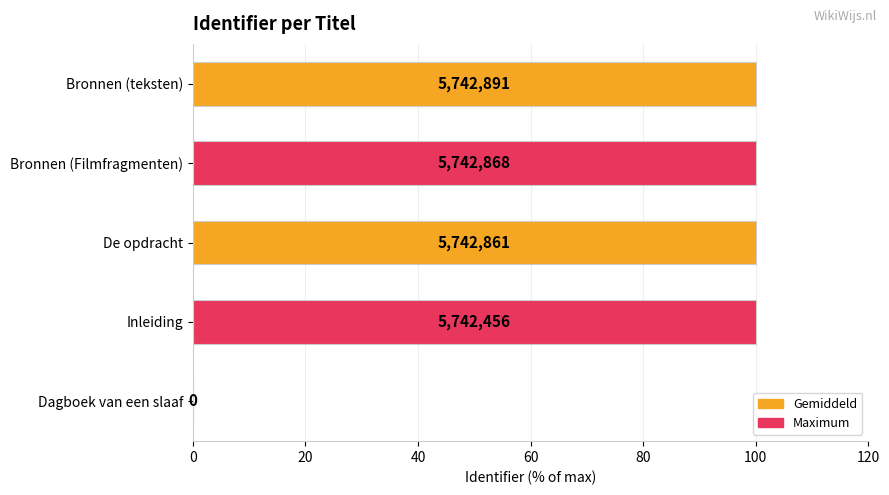

Are the bars horizontal?

Yes